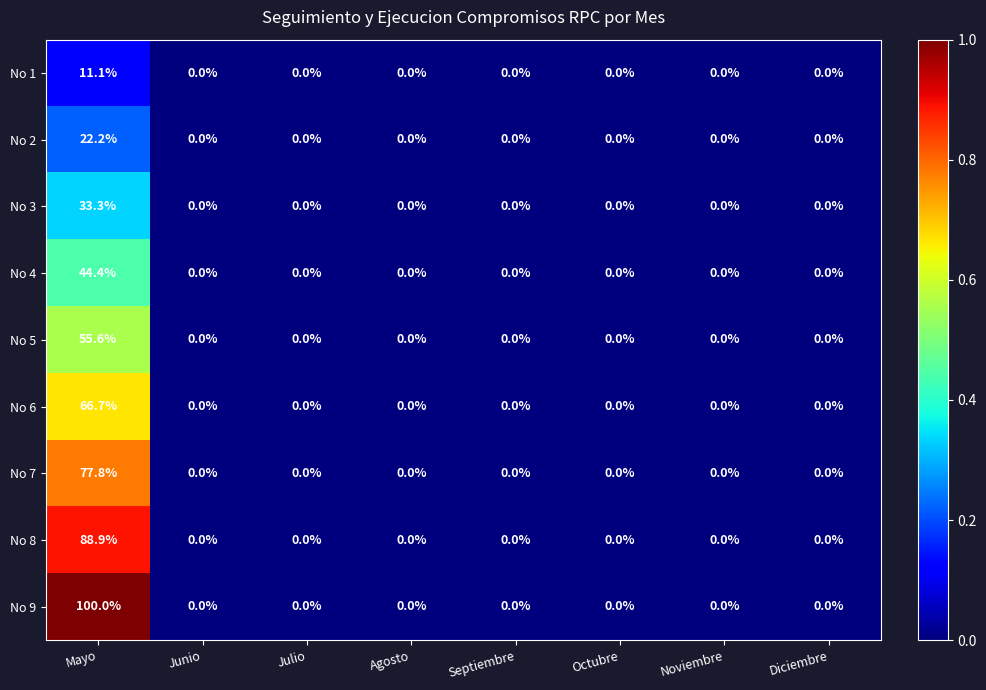

Count the number of categories in the chart.

8